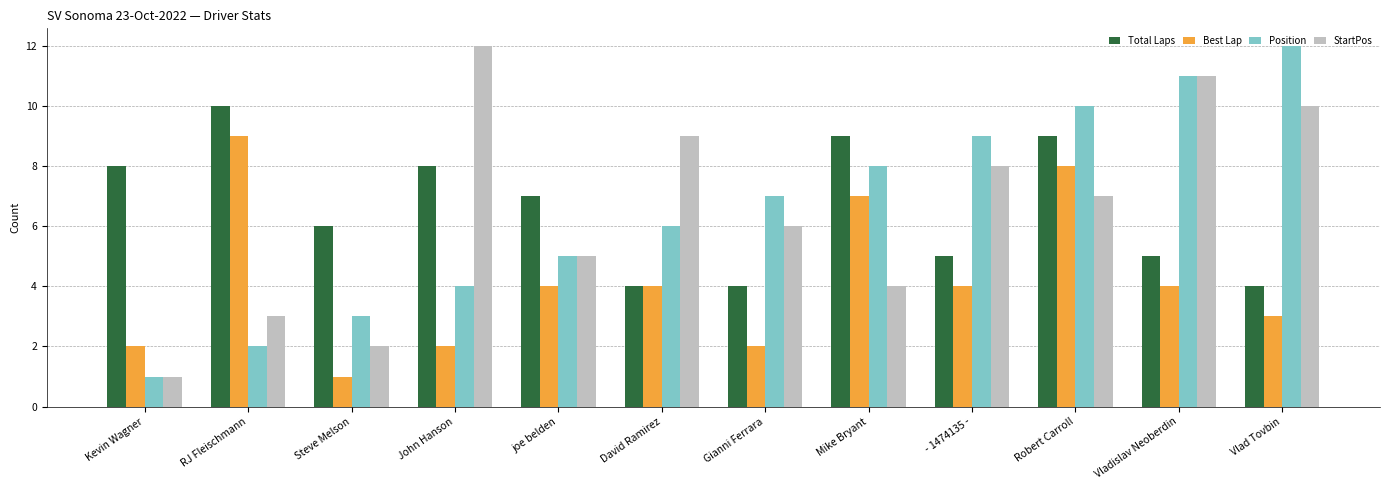

Is the value of StartPos at joe belden greater than the value of Total Laps at David Ramirez?

Yes